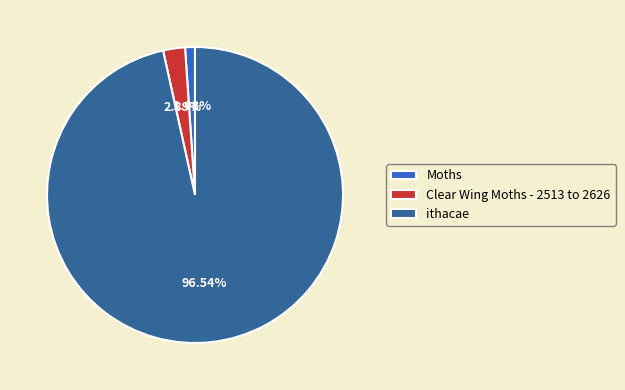

Does Moths represent more than half of the total?

No